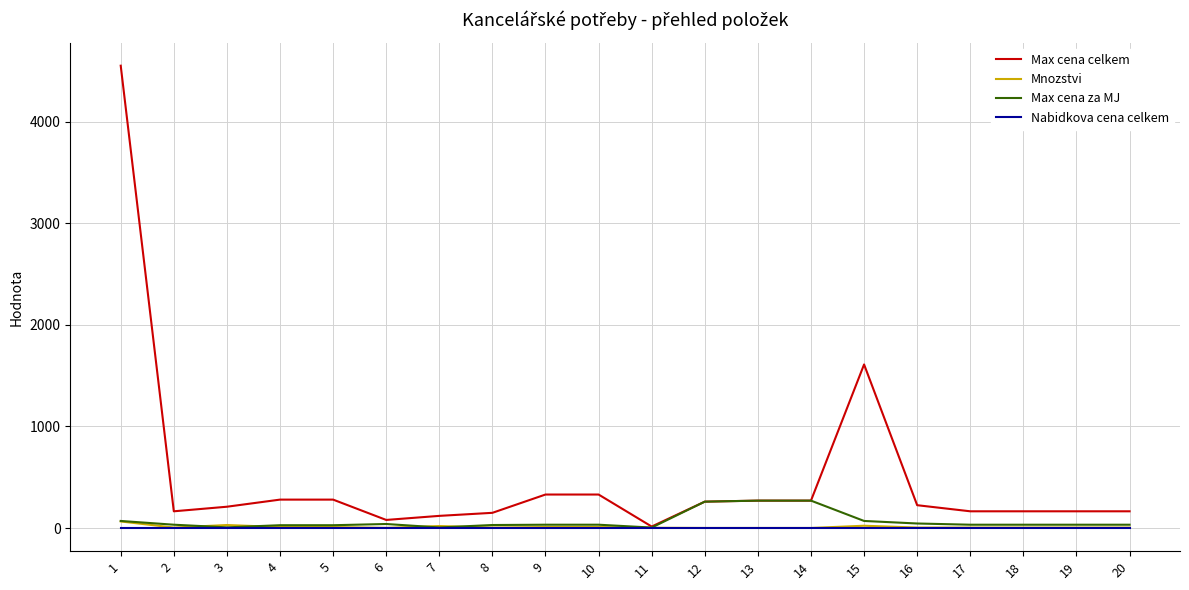

What is the difference between the maximum and minimum values in the Max cena za MJ series?

265